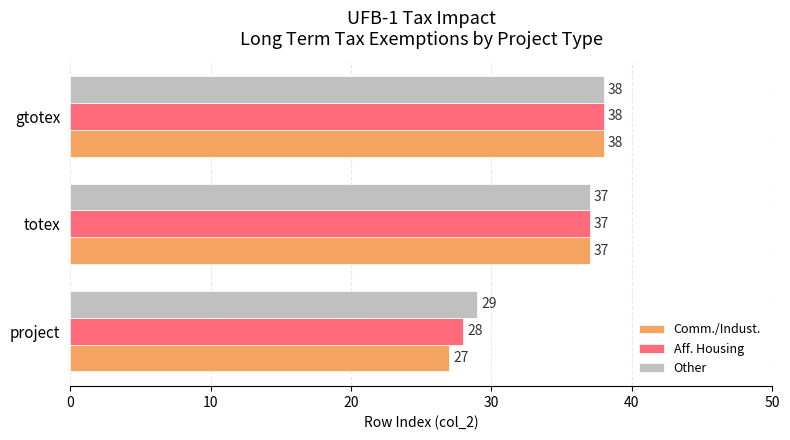

How many values in the Aff. Housing series are below 37?

1